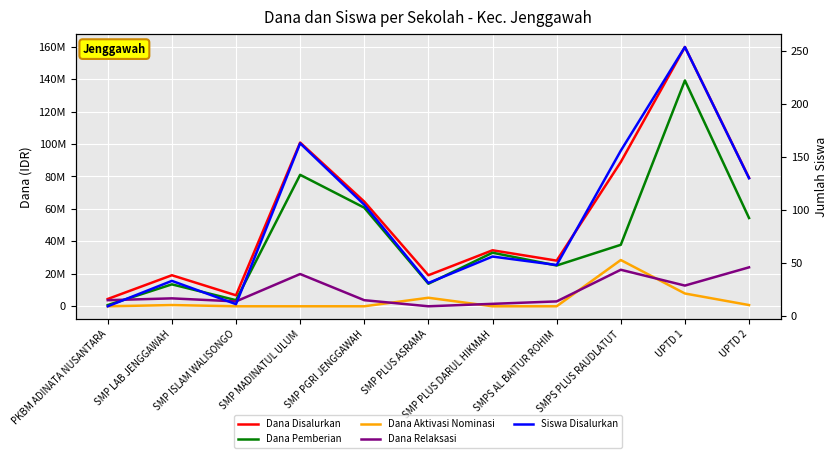

What is the sum of the Dana Pemberian values at SMP LAB JENGGAWAH and SMPS AL BAITUR ROHIM?

38625000